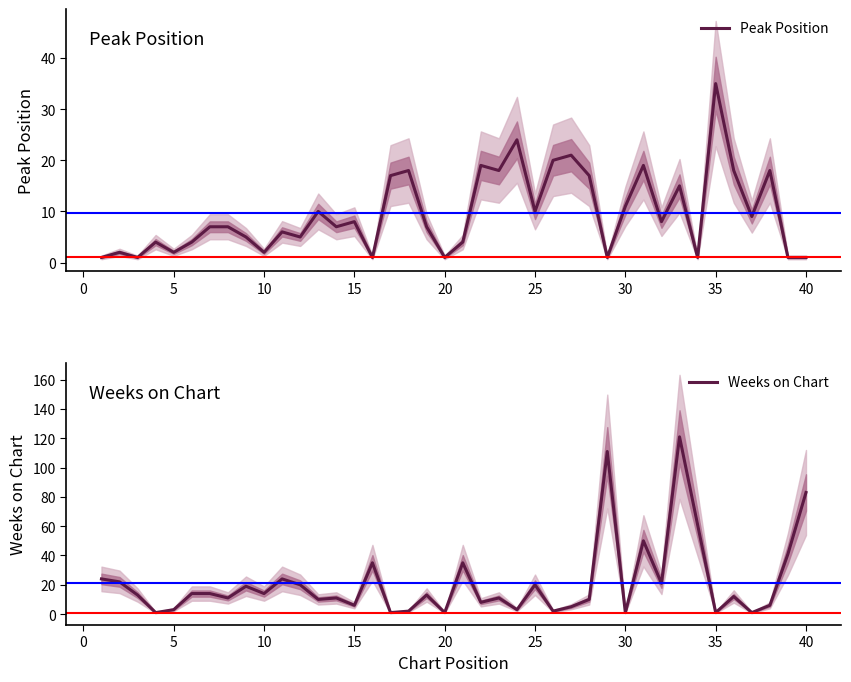

True or false: Peak Position and Weeks on Chart cross at least once.

True